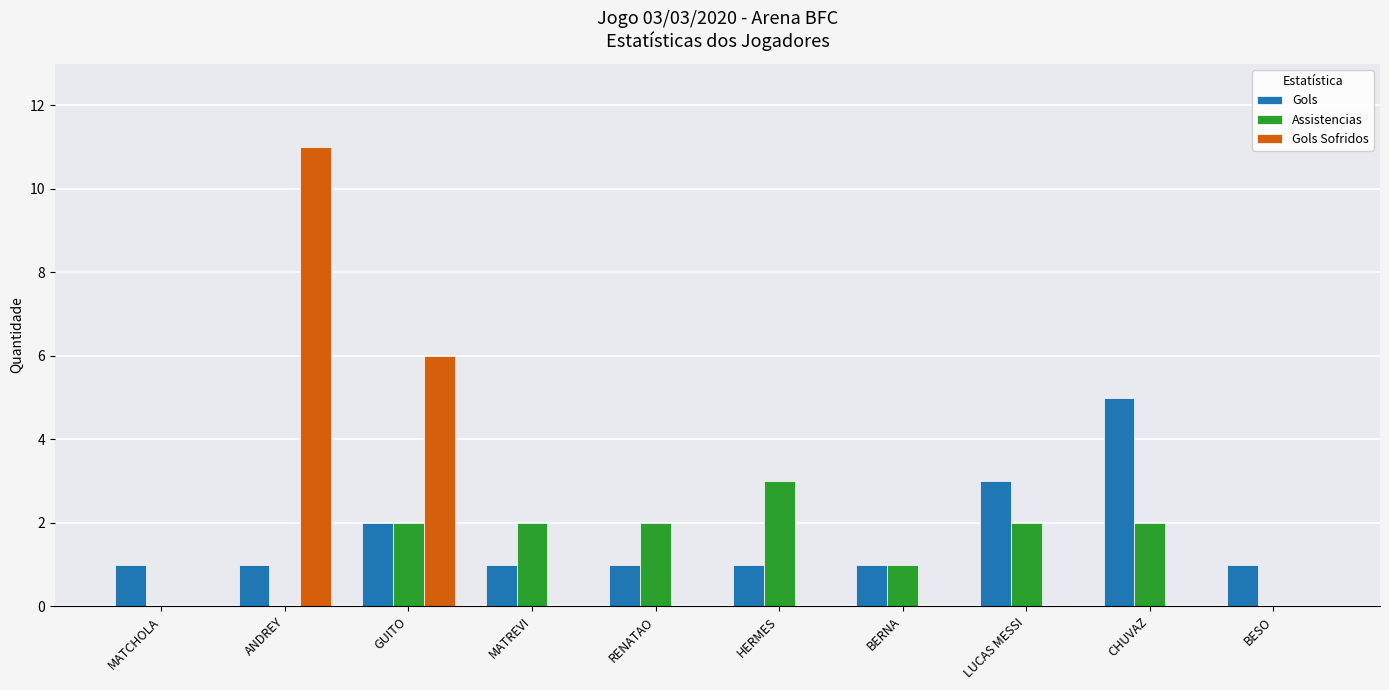

Reading left to right, extract all data points from this chart.

Gols: 1	1	2	1	1	1	1	3	5	1
Assistencias: 0	0	2	2	2	3	1	2	2	0
Gols Sofridos: 0	11	6	0	0	0	0	0	0	0